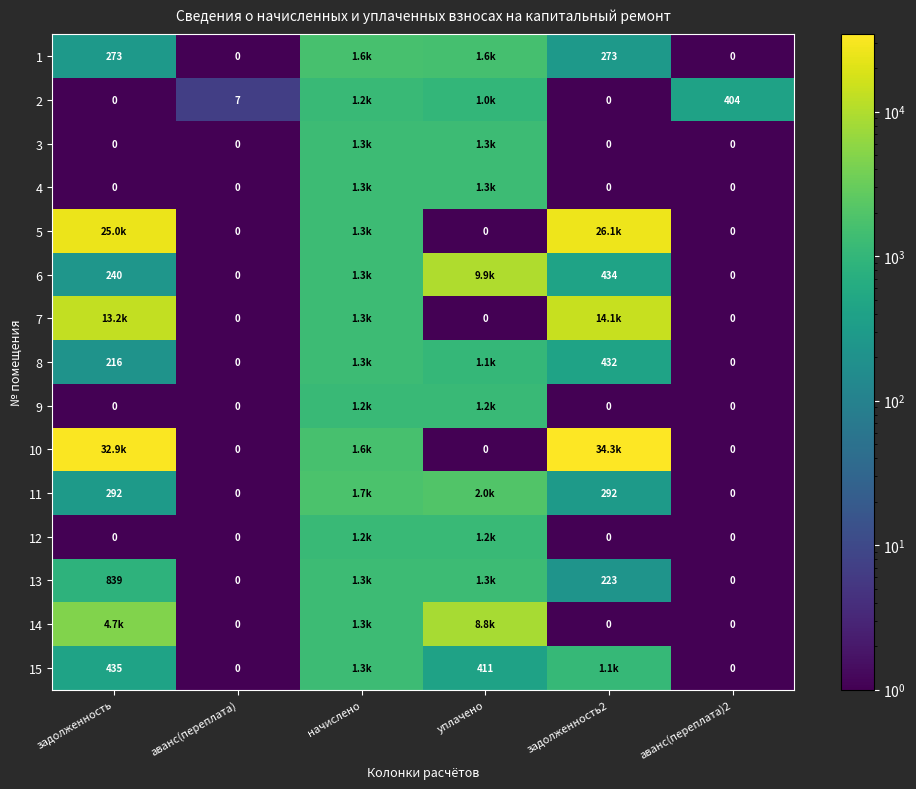

Is the value of 11 at аванс(переплата)2 greater than the value of 2 at аванс(переплата)2?

No